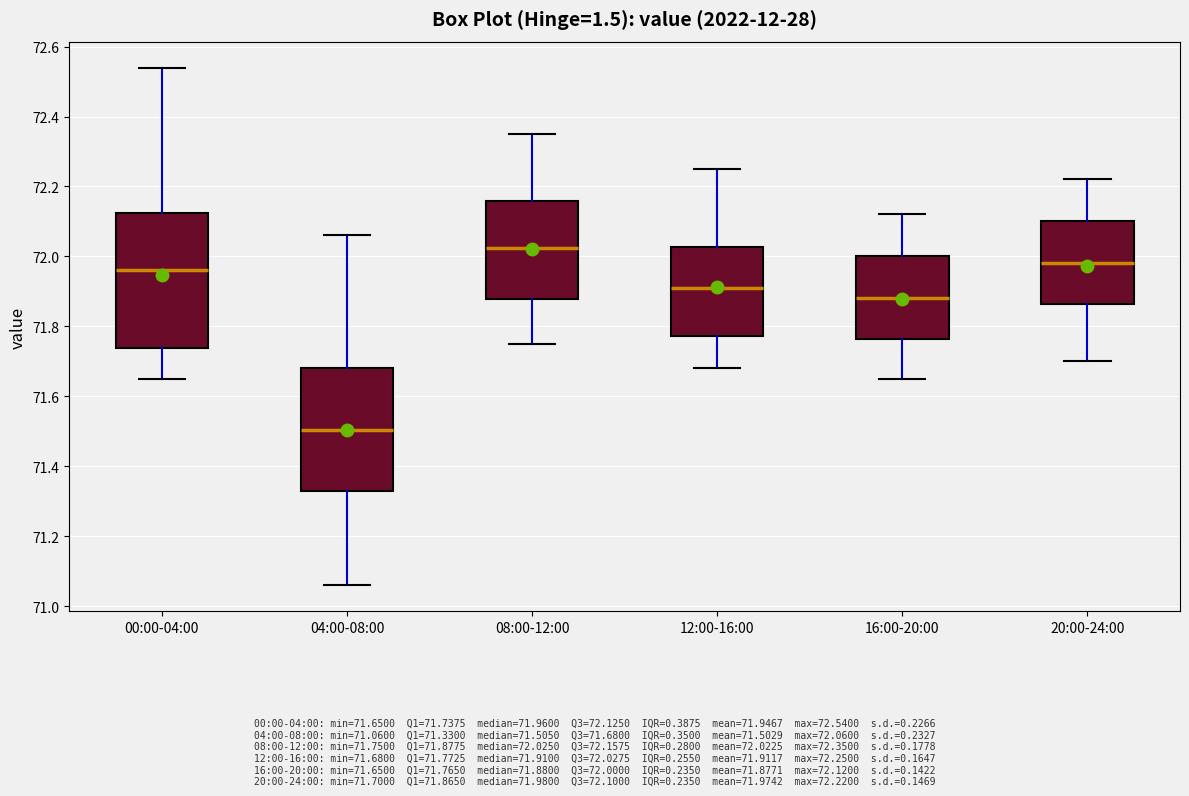

Which box's median line is the highest?

08:00-12:00